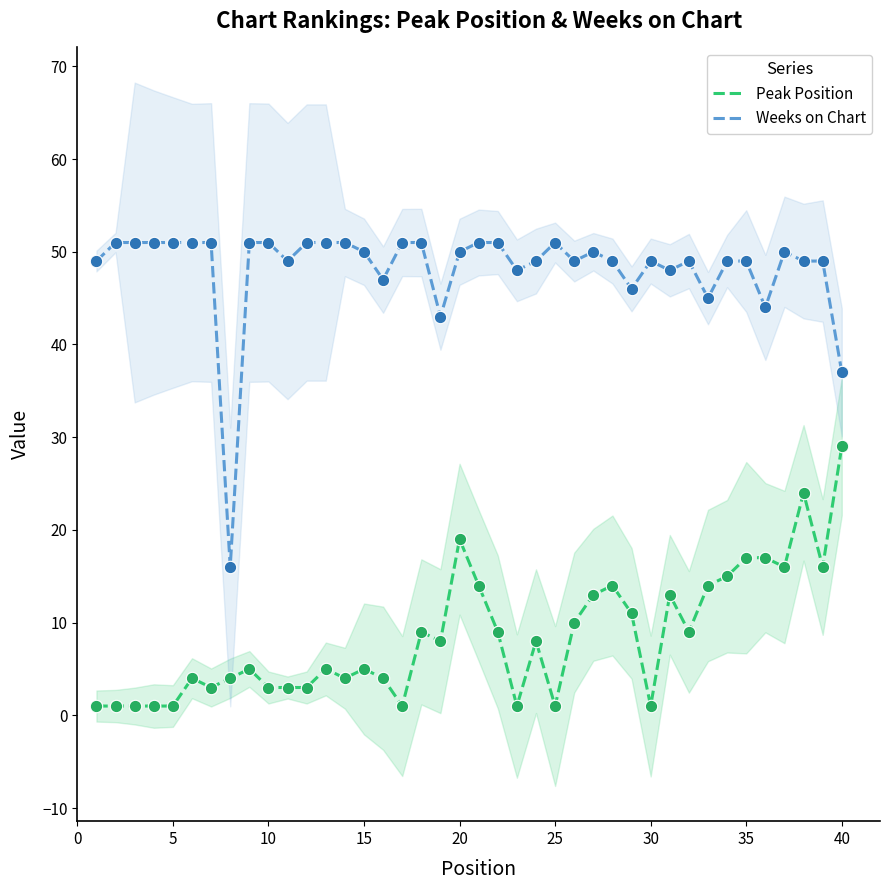

Which series contains the lowest Y value?

Peak Position